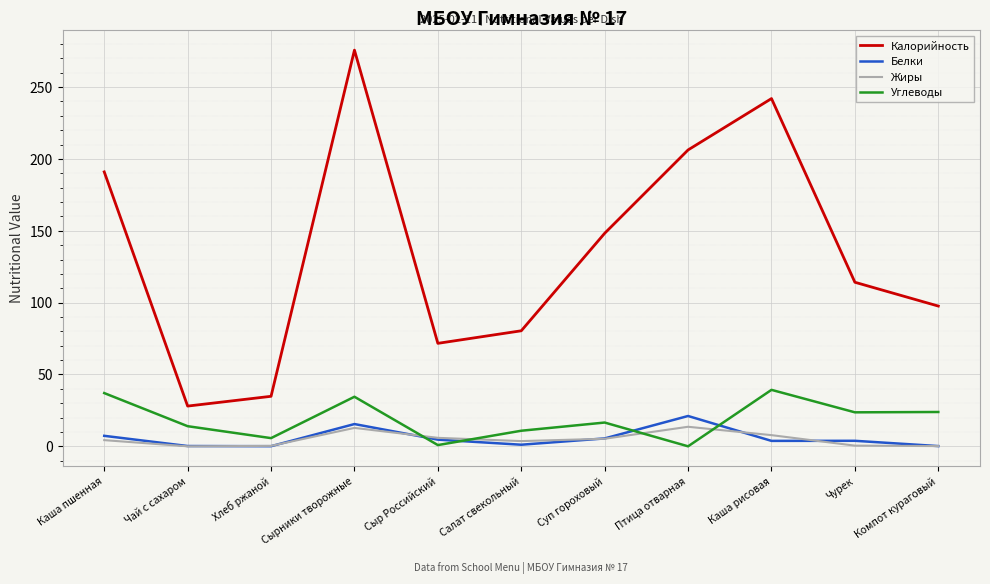

Which series has the largest range (max minus min)?

Калорийность